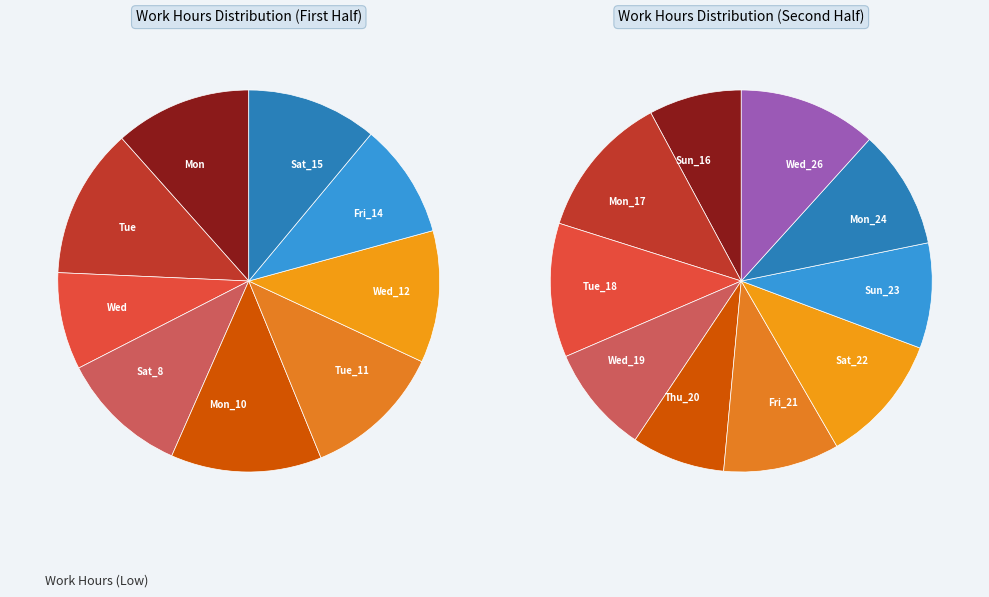

Is it true that Tue_18 is 19% of the pie?

False